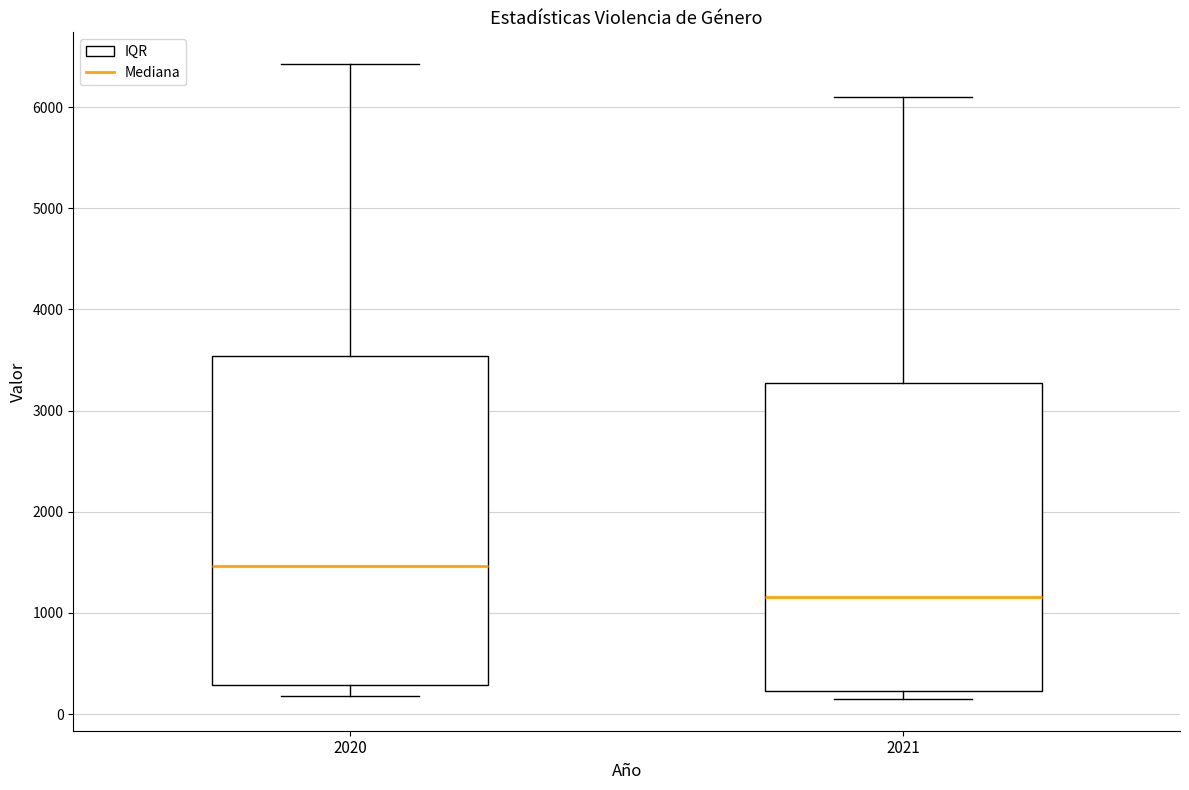

Reading left to right, read every box against the y-axis: the position of its median line, the range the box covers, and the ends of its whiskers. The values are not printed on the chart, so give them approximately, as read against the axis.

2020: median 1500, box 300 to 3500, whiskers 200 to 6400
2021: median 1200, box 200 to 3300, whiskers 200 (just below the box's lower edge) to 6100